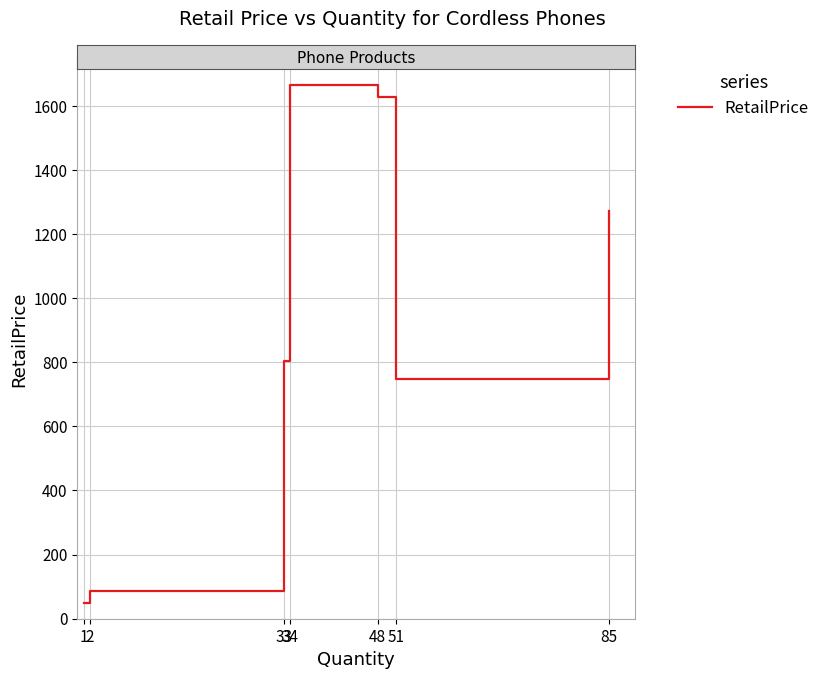

Approximately how many times larger is the value at 51 compared to 48?

0.5